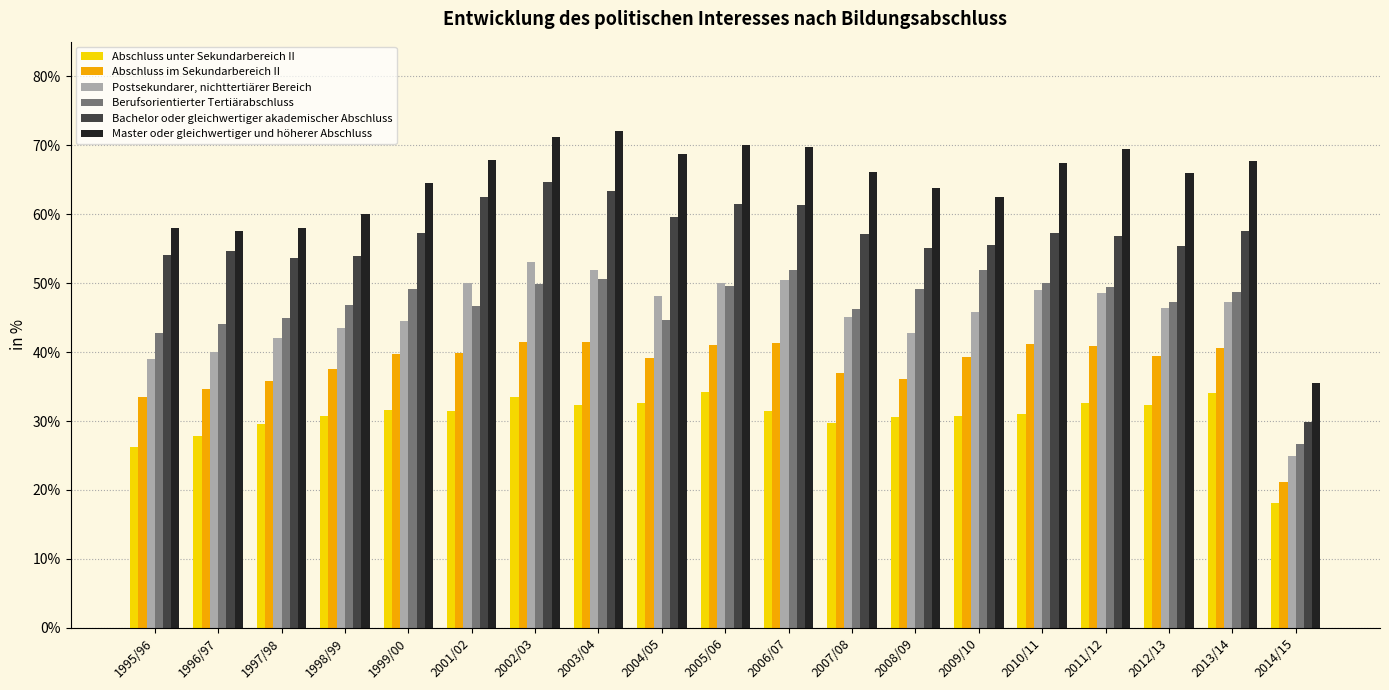

Which category has the lowest value in the Berufsorientierter Tertiärabschluss series?

2014/15